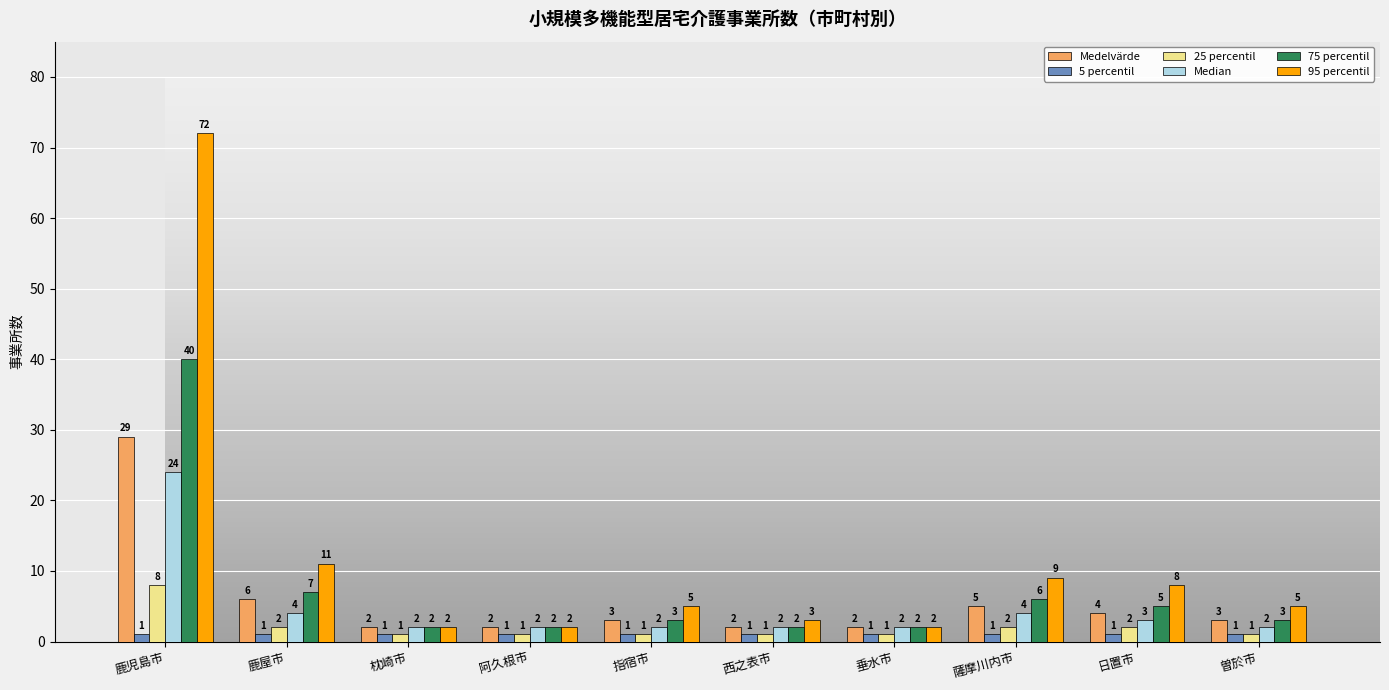

Reading right to left, list all the values displayed in this chart.

Medelvärde: 曽於市=3	日置市=4	薩摩川内市=5	垂水市=2	西之表市=2	指宿市=3	阿久根市=2	枕崎市=2	鹿屋市=6	鹿児島市=29
5 percentil: 曽於市=1	日置市=1	薩摩川内市=1	垂水市=1	西之表市=1	指宿市=1	阿久根市=1	枕崎市=1	鹿屋市=1	鹿児島市=1
25 percentil: 曽於市=1	日置市=2	薩摩川内市=2	垂水市=1	西之表市=1	指宿市=1	阿久根市=1	枕崎市=1	鹿屋市=2	鹿児島市=8
Median: 曽於市=2	日置市=3	薩摩川内市=4	垂水市=2	西之表市=2	指宿市=2	阿久根市=2	枕崎市=2	鹿屋市=4	鹿児島市=24
75 percentil: 曽於市=3	日置市=5	薩摩川内市=6	垂水市=2	西之表市=2	指宿市=3	阿久根市=2	枕崎市=2	鹿屋市=7	鹿児島市=40
95 percentil: 曽於市=5	日置市=8	薩摩川内市=9	垂水市=2	西之表市=3	指宿市=5	阿久根市=2	枕崎市=2	鹿屋市=11	鹿児島市=72